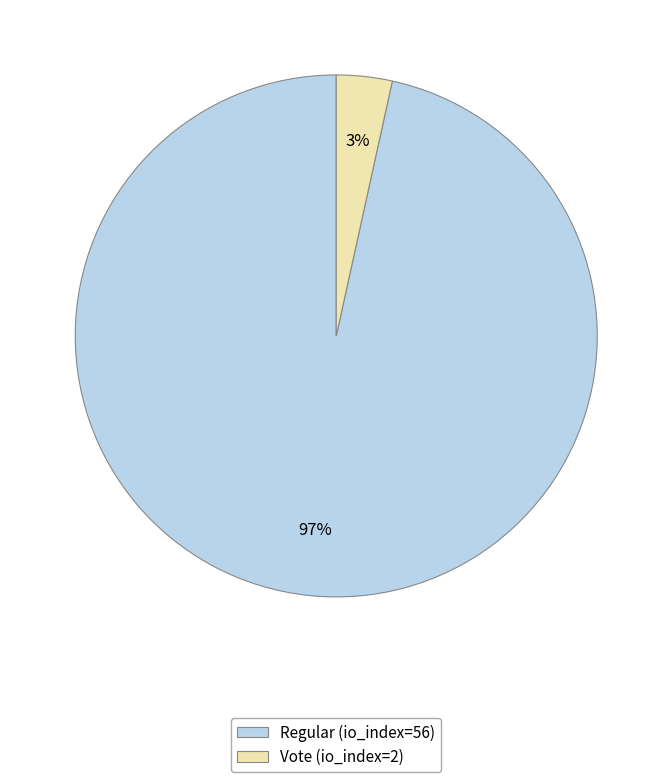

Combined, do Regular (io_index=56) and Vote (io_index=2) account for over 50%?

Yes